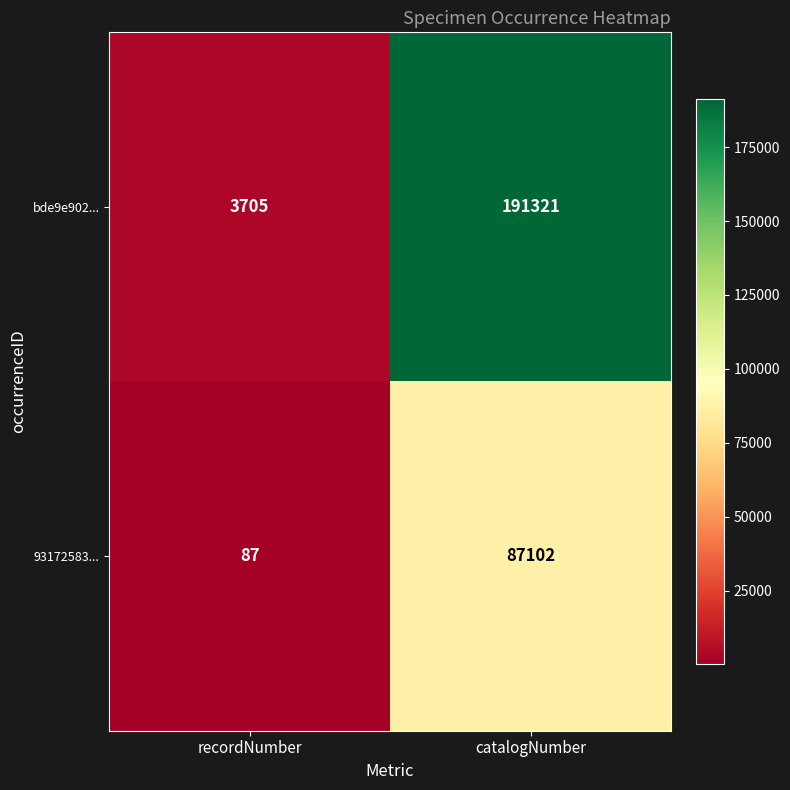

How many categories are shown in the chart?

2